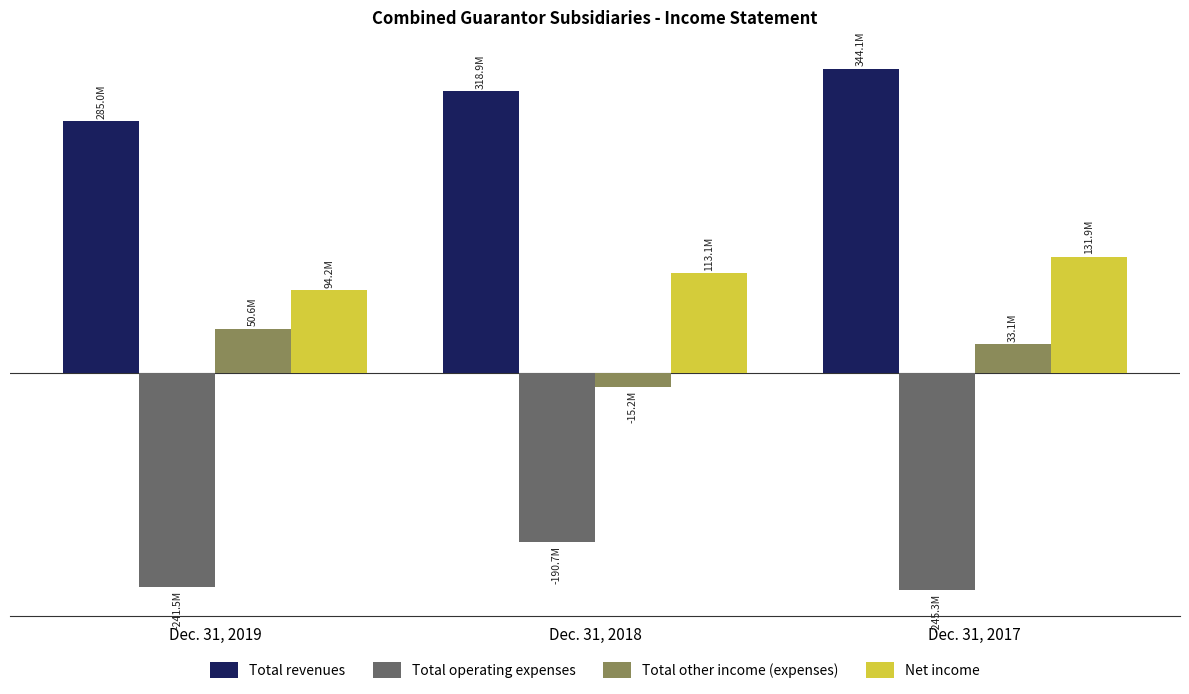

Where does the Net income series first go above 113051000?

Dec. 31, 2017